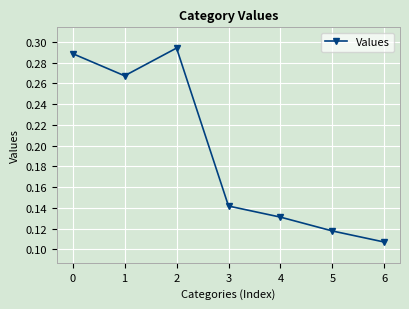

What is the sum of the values at 1 and 6?

0.4